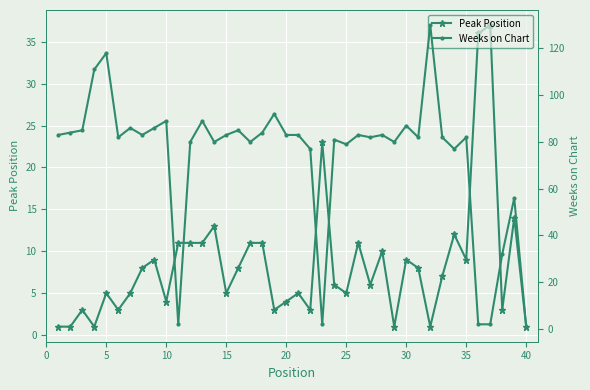

True or false: Peak Position has more than 1 interior local peaks.

True